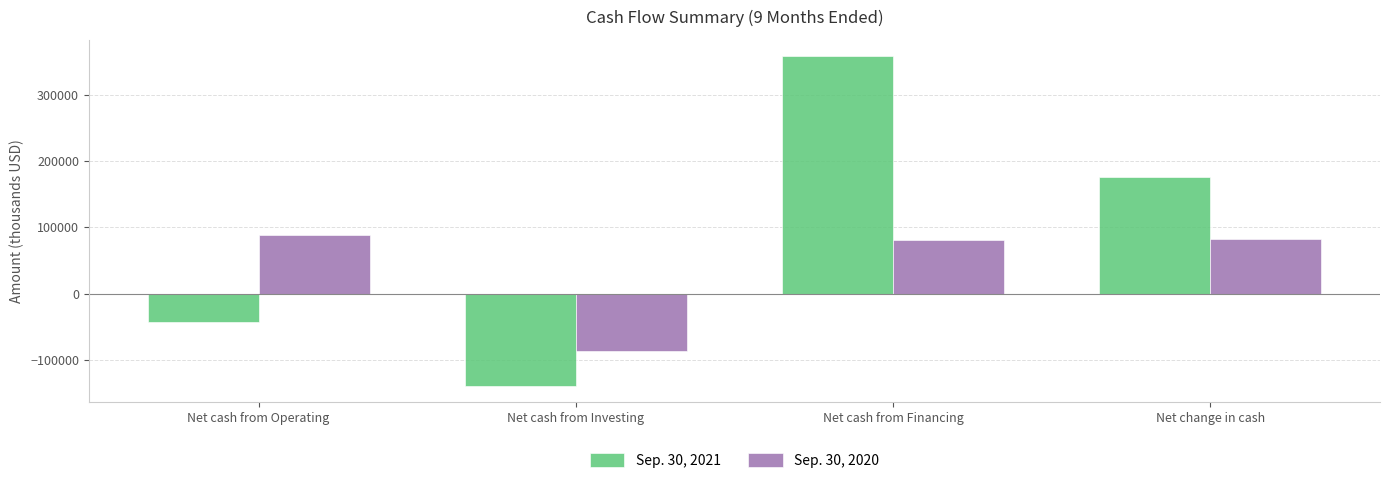

Is the value of Sep. 30, 2021 at Net cash from Operating greater than the value of Sep. 30, 2020 at Net cash from Investing?

Yes